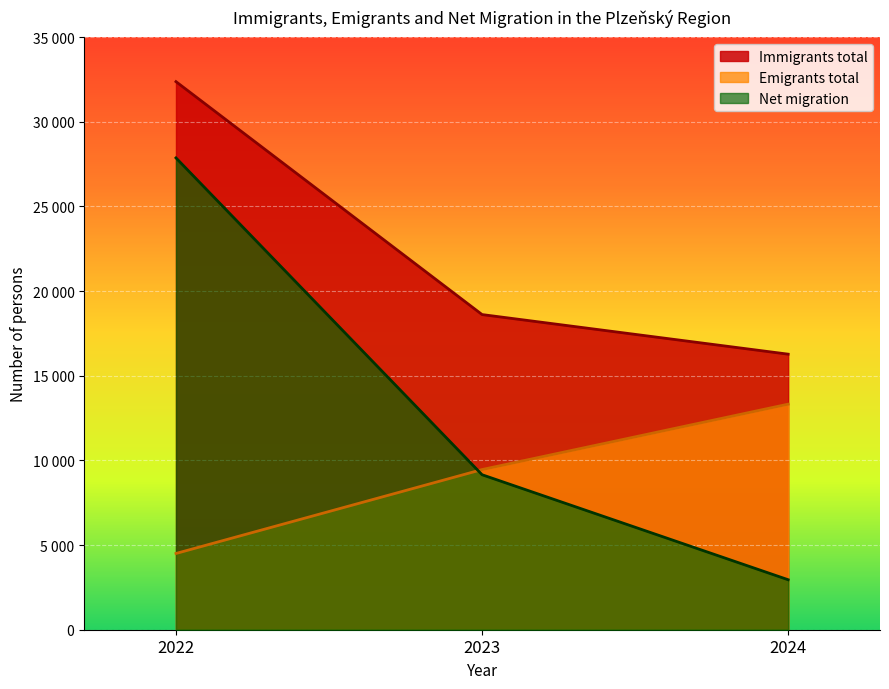

Rank the categories by Net migration value from lowest to highest.

2024, 2023, 2022